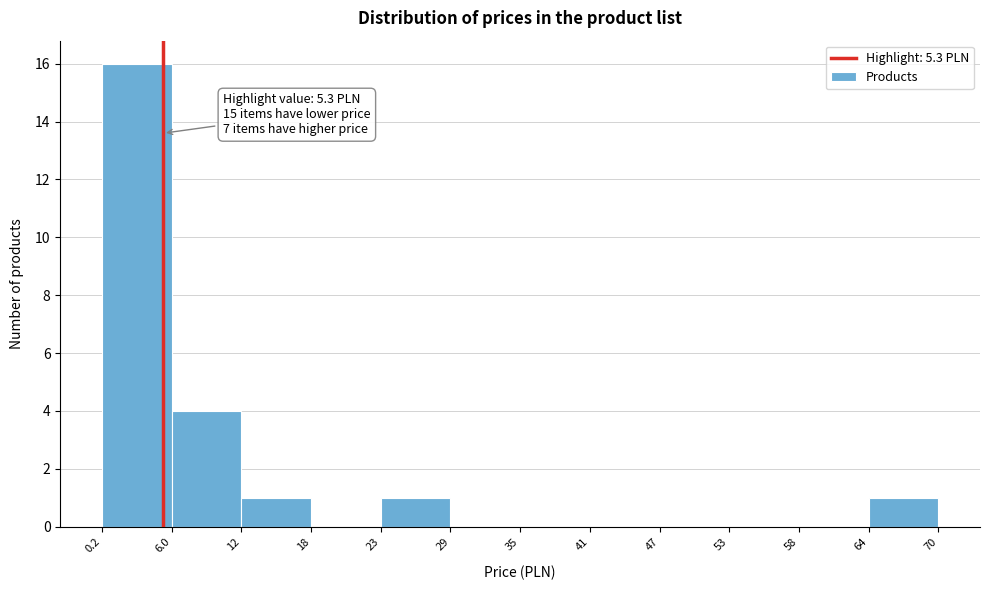

Which range on the x-axis has the tallest bar?

0.2 to 6.0